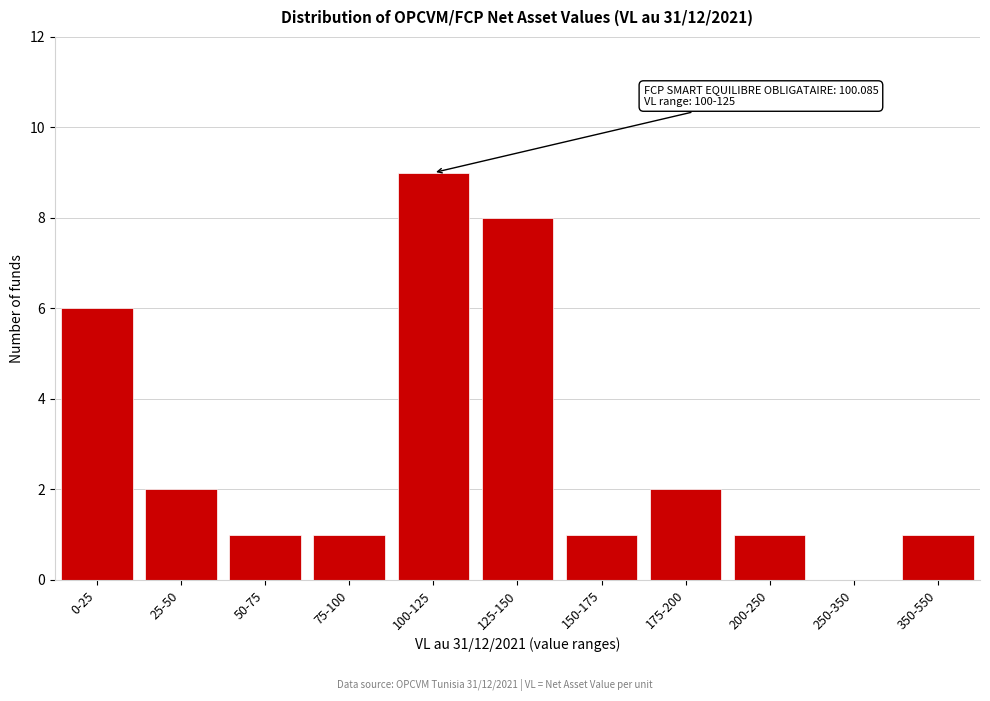

Reading right to left, list all the values displayed in this chart.

350-550=1	250-350=0	200-250=1	175-200=2	150-175=1	125-150=8	100-125=9	75-100=1	50-75=1	25-50=2	0-25=6